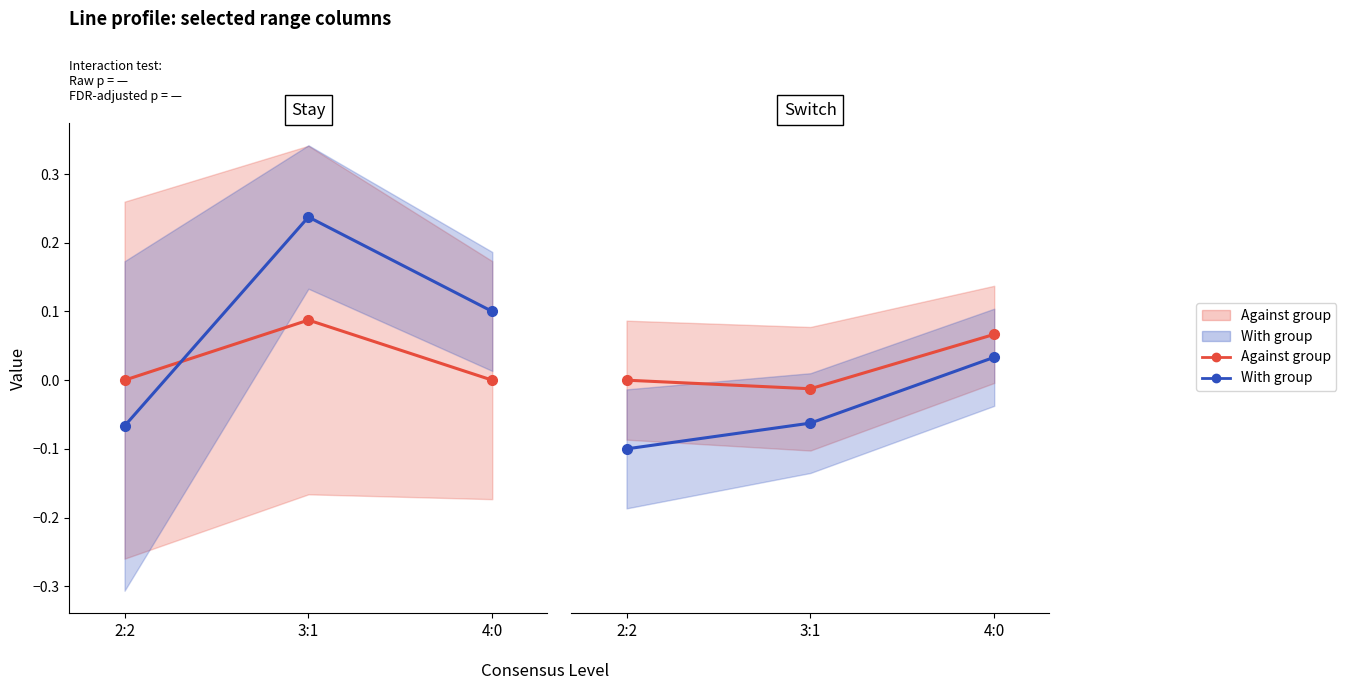

List the series in order of their overall mean, highest first.

Against group, With group